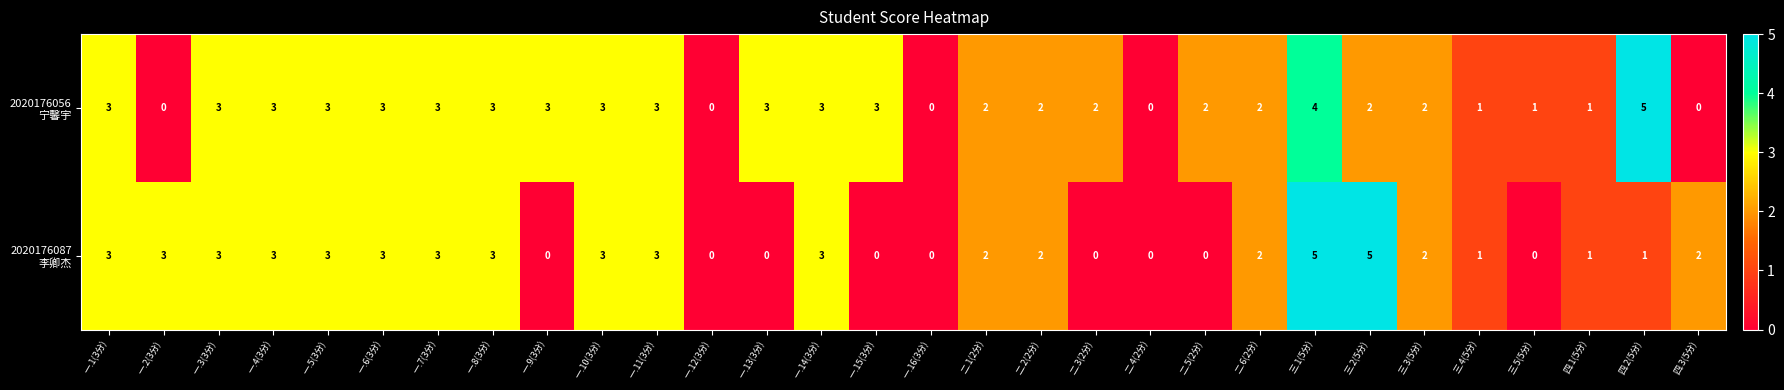

At which category is the sum across all series the highest?

三.1(5分)